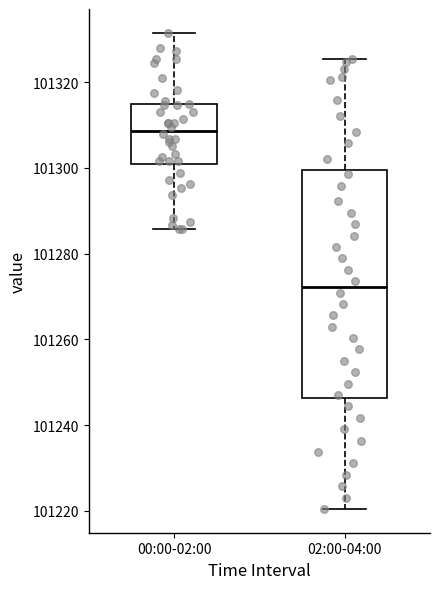

Which box is the tallest, from its lower edge to its upper edge?

02:00-04:00